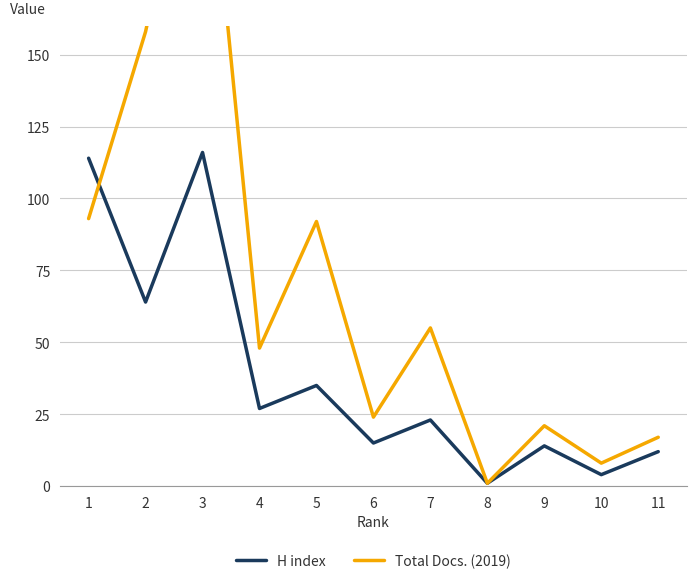

The value of H index at 7 is 23. True or false?

True